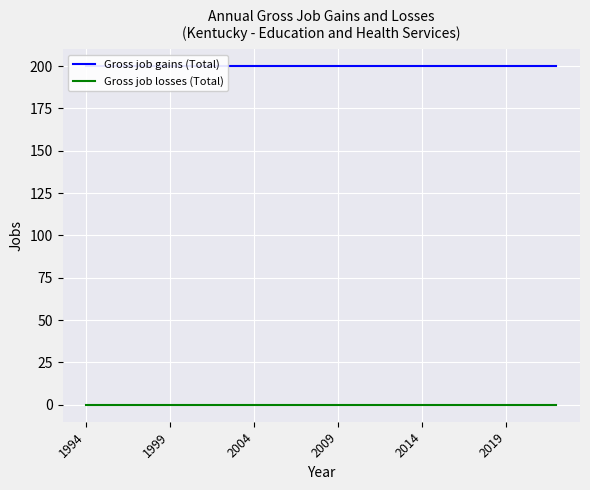

Is this an area chart (filled region under the line)?

No